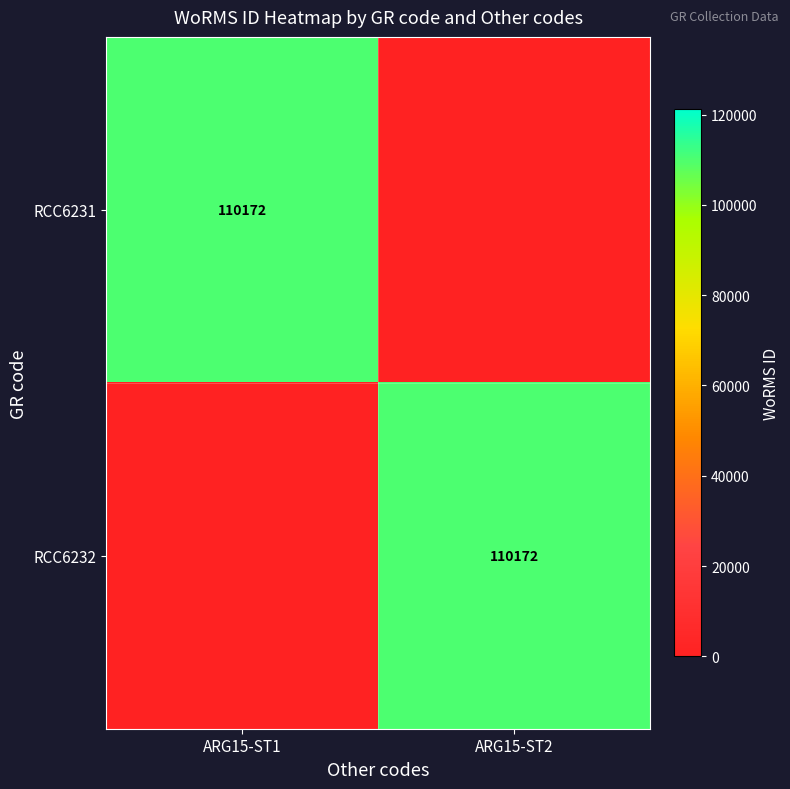

Is it true that RCC6231 equals 110172 at ARG15-ST1?

True